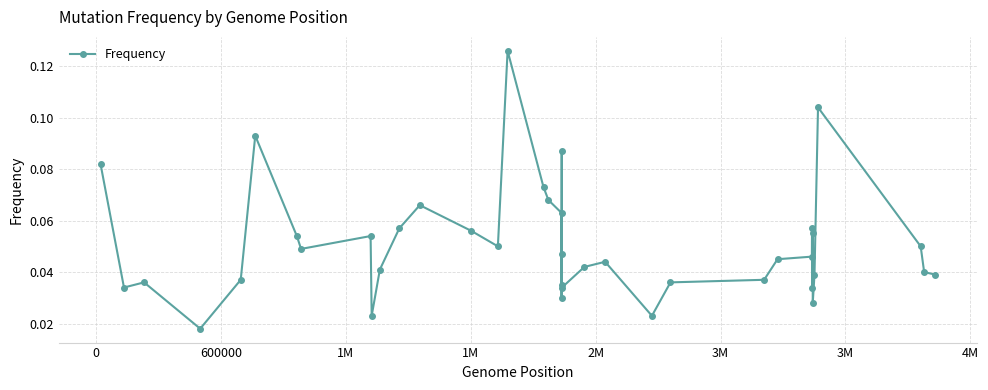

Count the values in the range 0 to 1.

40